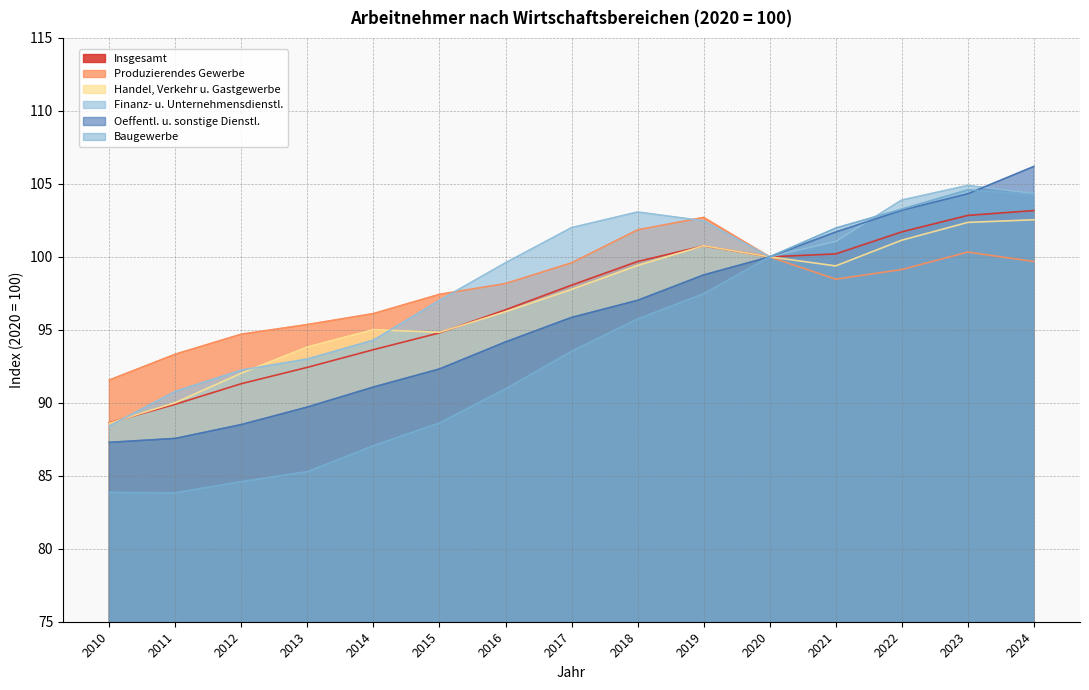

What is the difference between the maximum and minimum values in the Handel, Verkehr u. Gastgewerbe series?

13.9